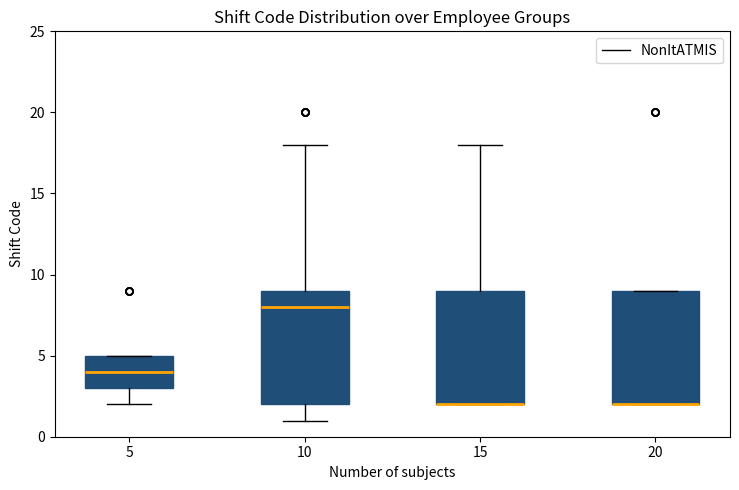

Where is the upper edge of the box at x = 10 on the y-axis? The values are not printed on the chart, so give them approximately, as read against the axis.

9